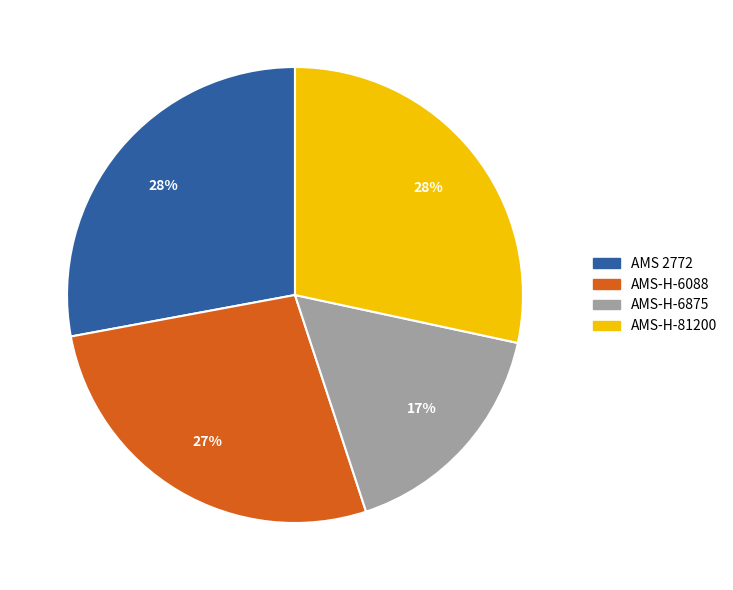

The AMS 2772 slice represents 28% of the pie. True or false?

True